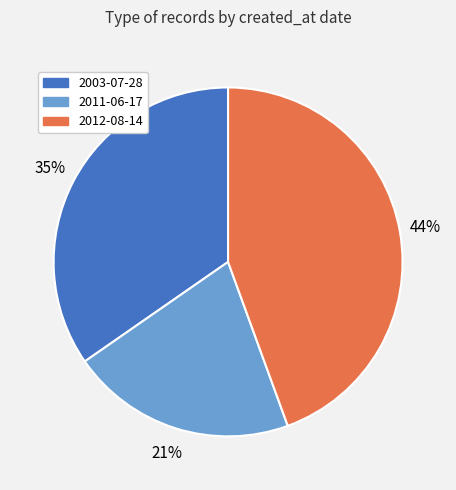

How many slices are in this pie chart?

3